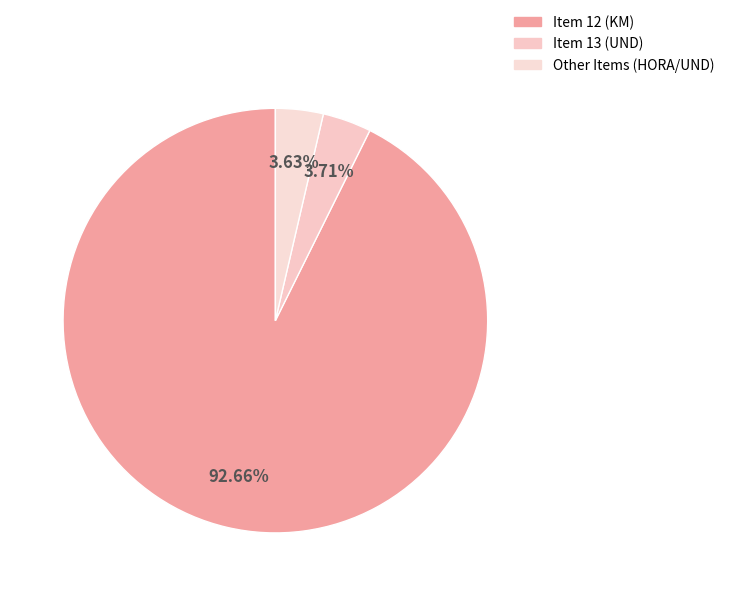

How many slices are in this pie chart?

3